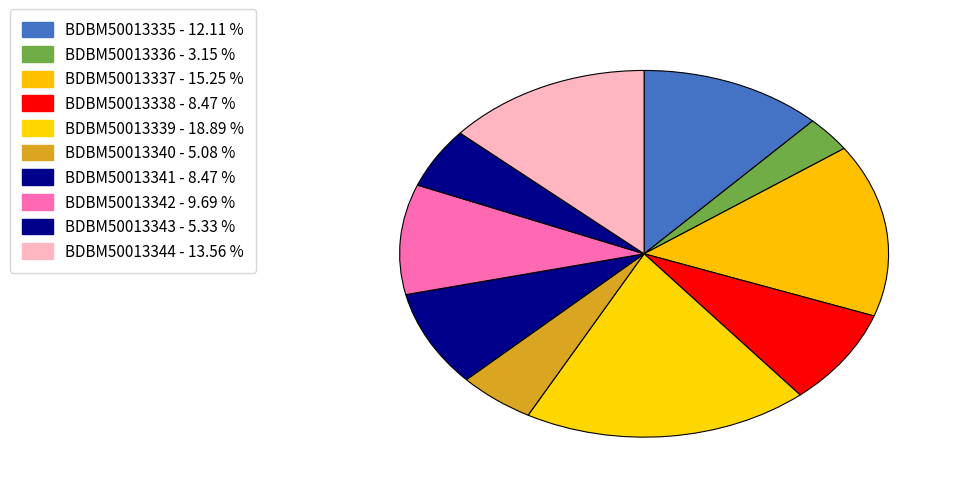

True or false: BDBM50013341 accounts for 19% of the total.

False